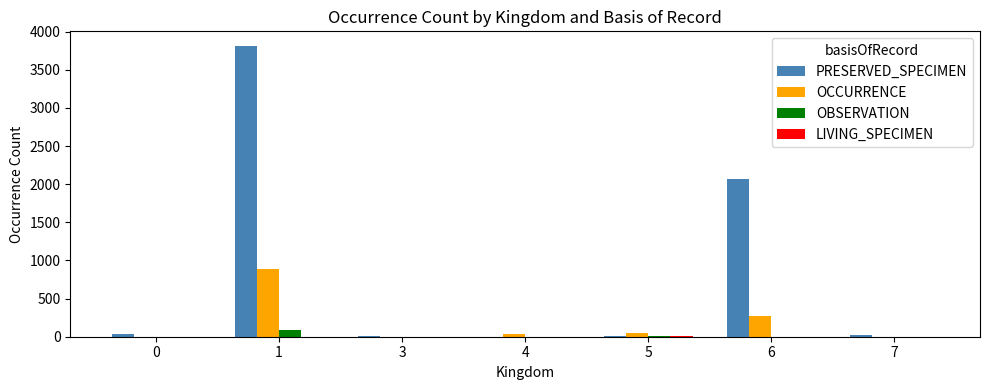

Which series changed the most between 0 and 6?

PRESERVED_SPECIMEN